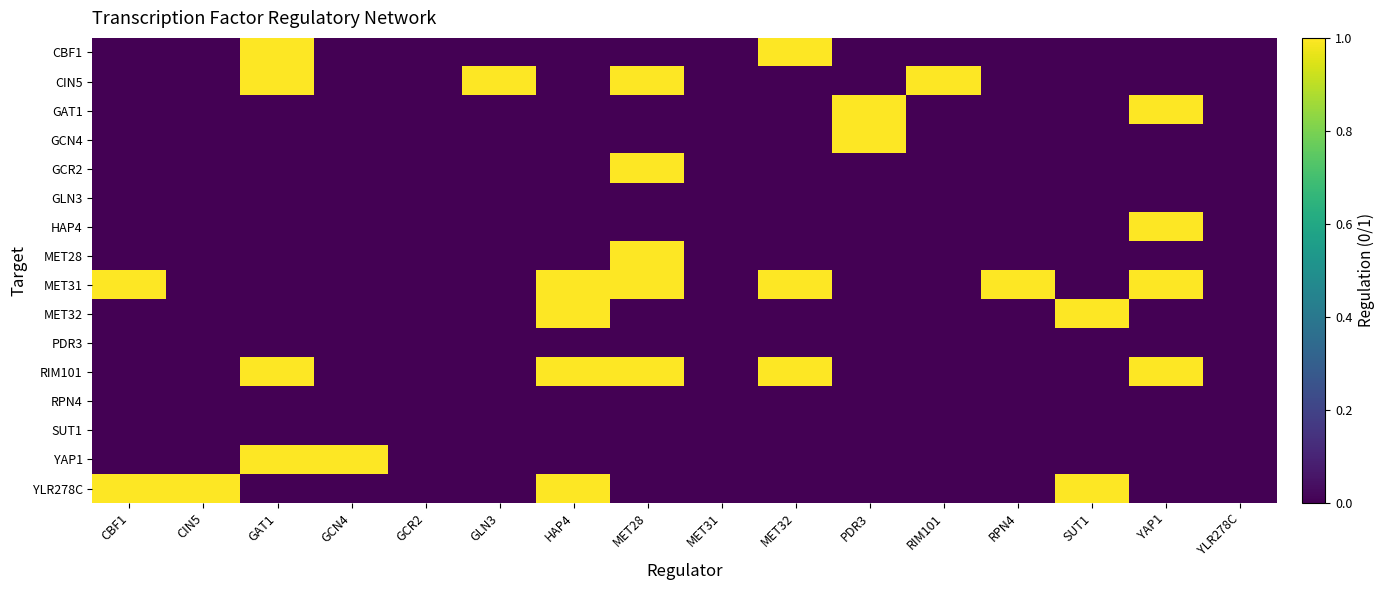

What is the total value across all series at GAT1?

4